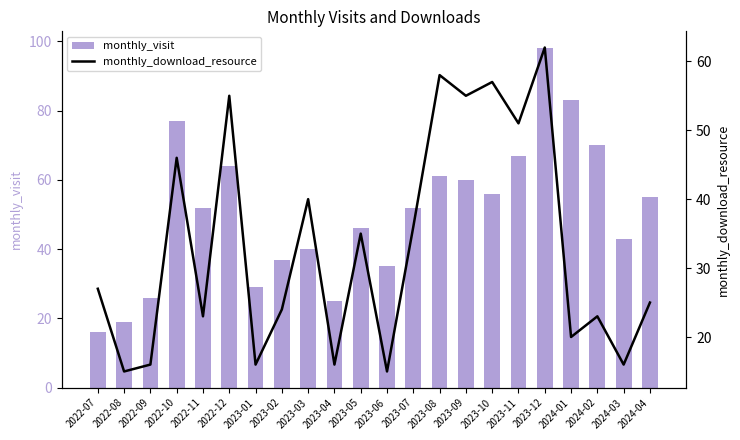

What is the average value of the monthly_download_resource series?

33